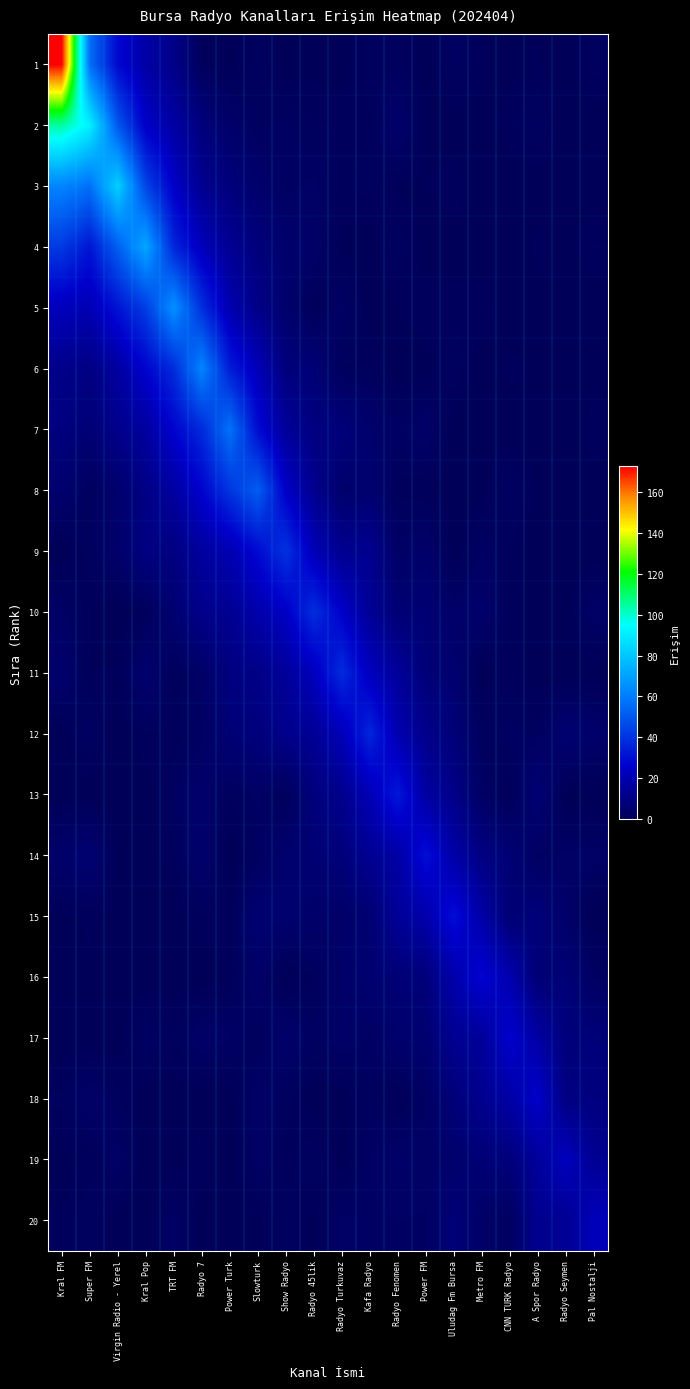

Count the number of categories in the chart.

20